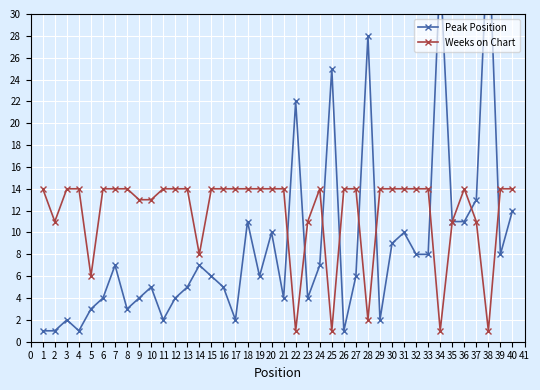

What are all the series names shown in the legend?

Peak Position, Weeks on Chart